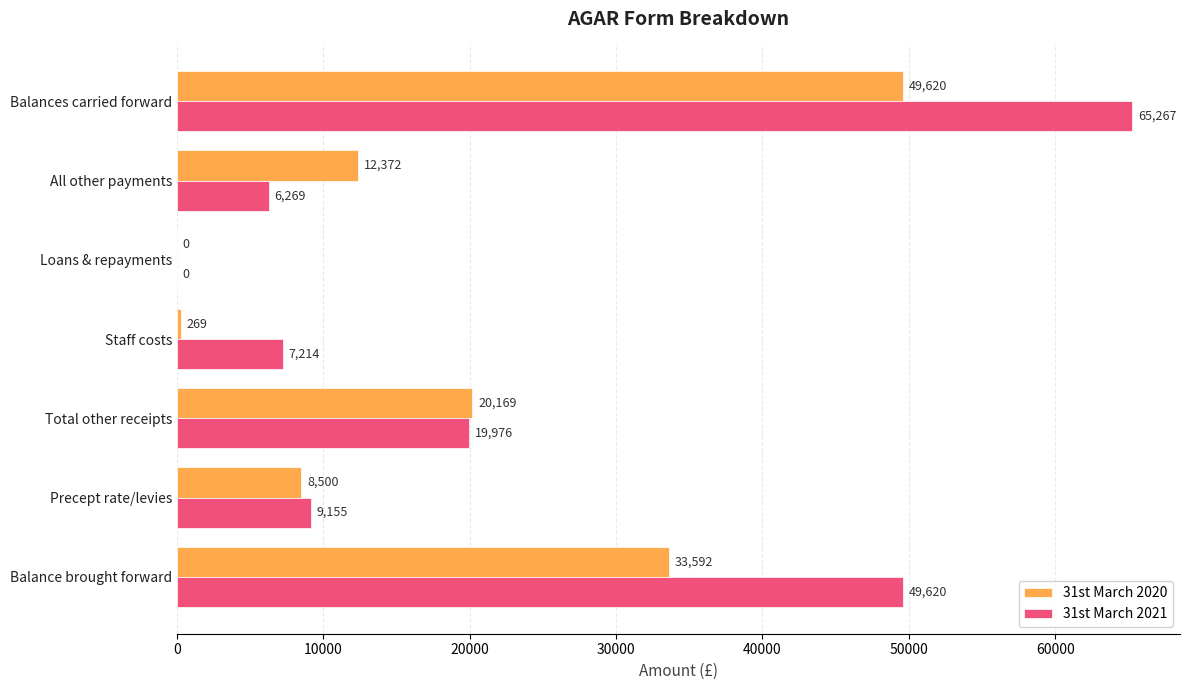

At which category is the sum across all series the highest?

Balances carried forward